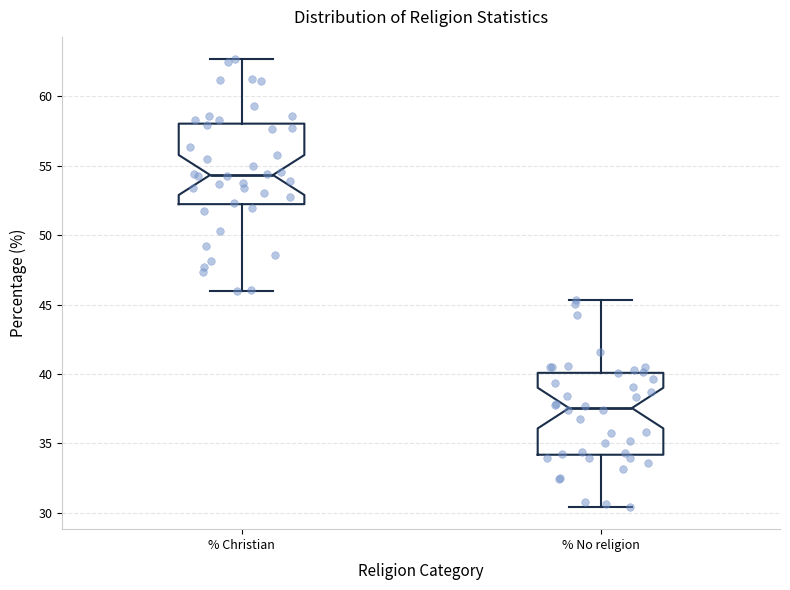

Reading left to right, read every box against the y-axis: the position of its median line, the range the box covers, and the ends of its whiskers. The values are not printed on the chart, so give them approximately, as read against the axis.

% Christian: median 54.5, box 52.0 to 58.0, whiskers 46.0 to 62.5
% No religion: median 37.5, box 34.0 to 40.0, whiskers 30.5 to 45.5